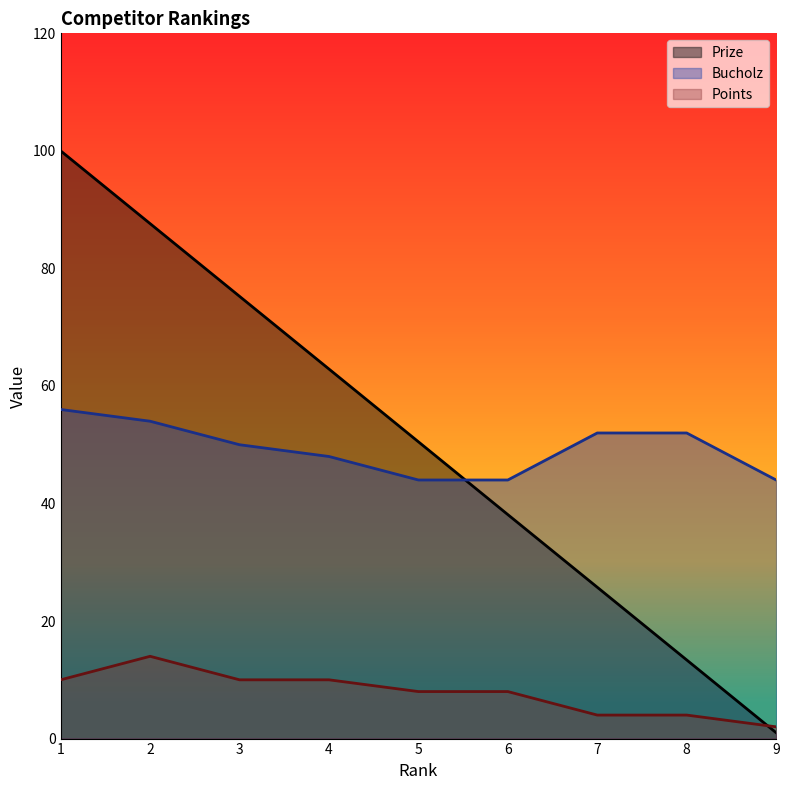

Which series has the widest spread of values?

Prize